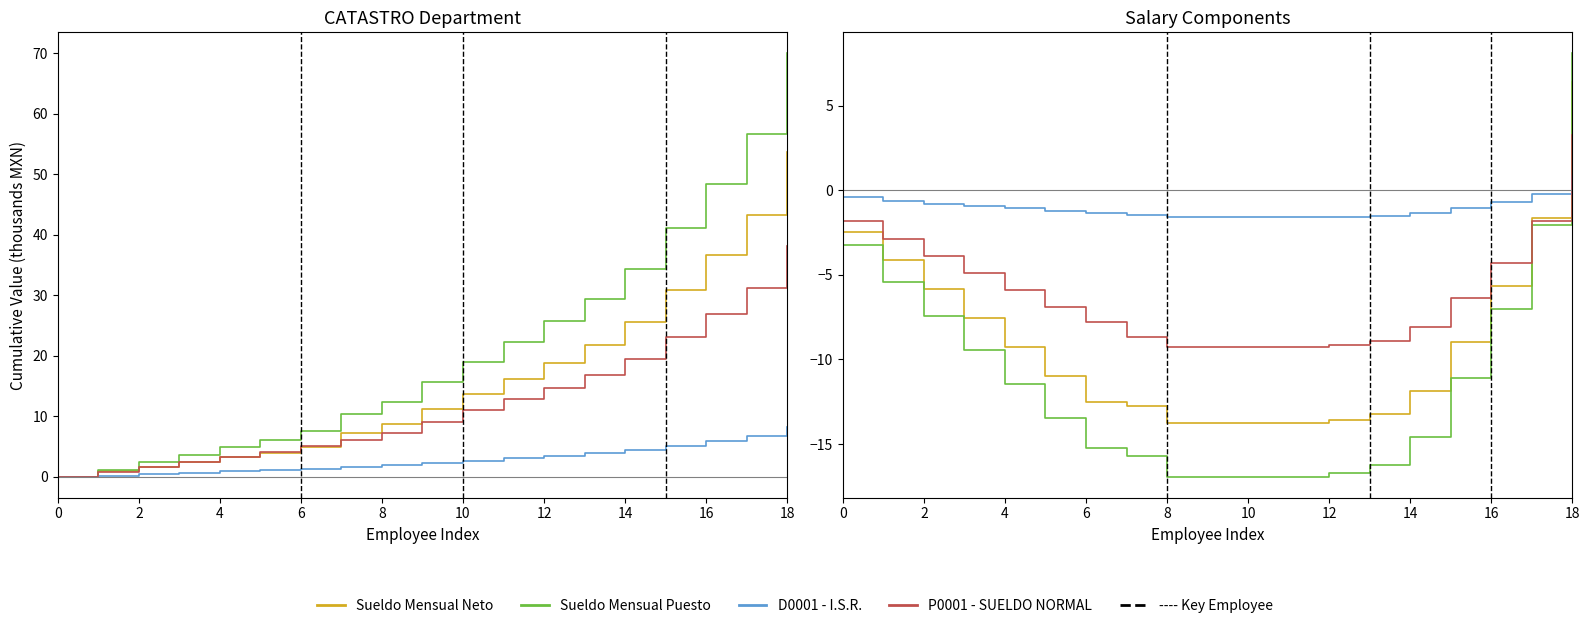

Is the value of Sueldo Mensual Puesto at 15 greater than the value of Sueldo Mensual Neto at 0?

No